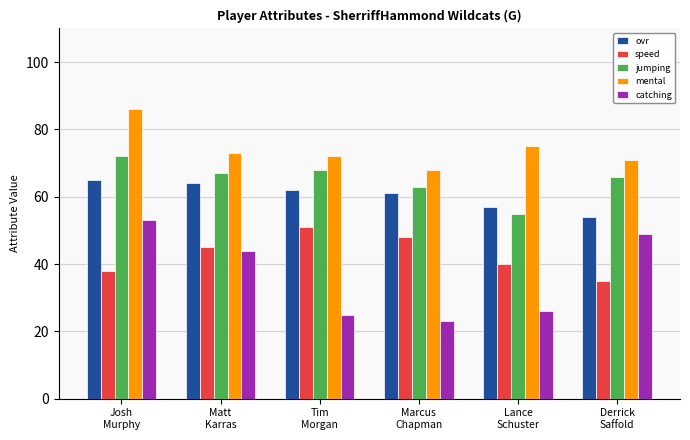

What is the label of the 2nd bar from the right?

Lance
Schuster